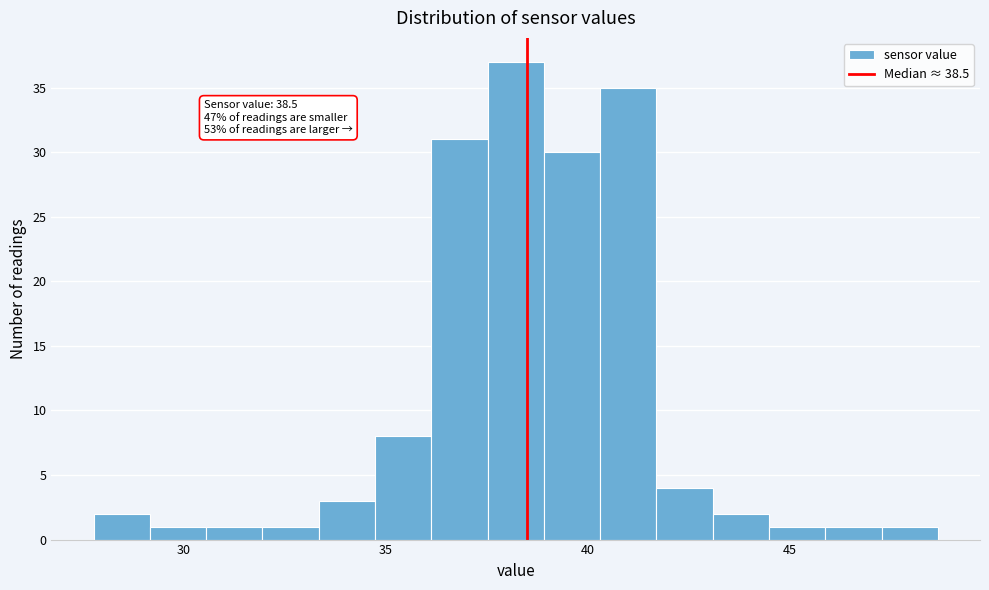

Around what value on the x-axis is the tallest bar? Give the approximate position of its centre, as read against the axis.

38.0